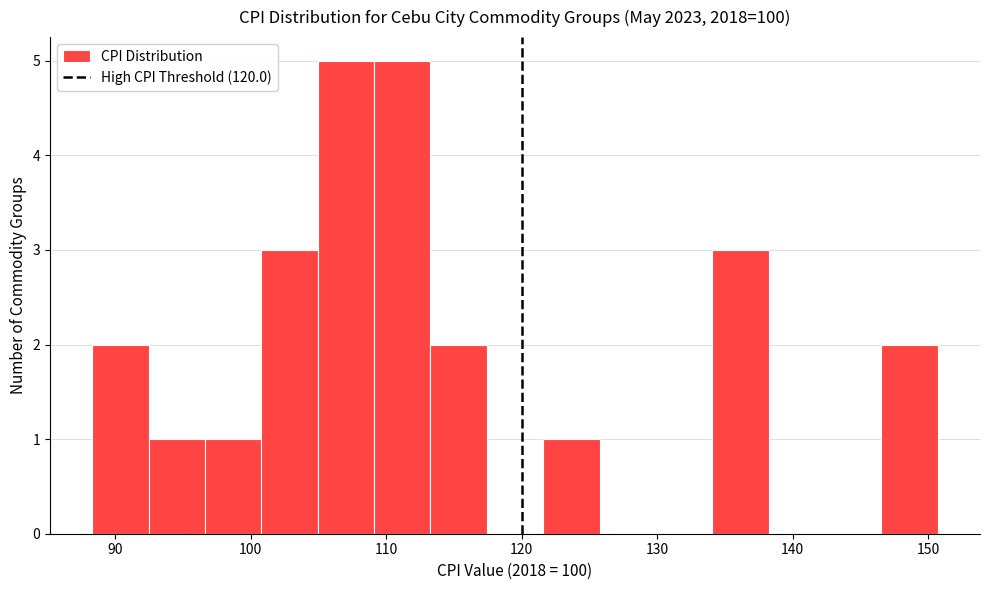

Reading left to right, list every bar in this chart as the range it spans on the x-axis followed by its height. Neither the bar edges nor the heights are printed on the chart, so give them approximately, as read against the axes.

88 to 92: 2
92 to 97: 1
97 to 101: 1
101 to 105: 3
105 to 109: 5
109 to 113: 5
113 to 117: 2
117 to 122: 0
122 to 126: 1
126 to 130: 0
130 to 134: 0
134 to 138: 3
138 to 142: 0
142 to 147: 0
147 to 151: 2